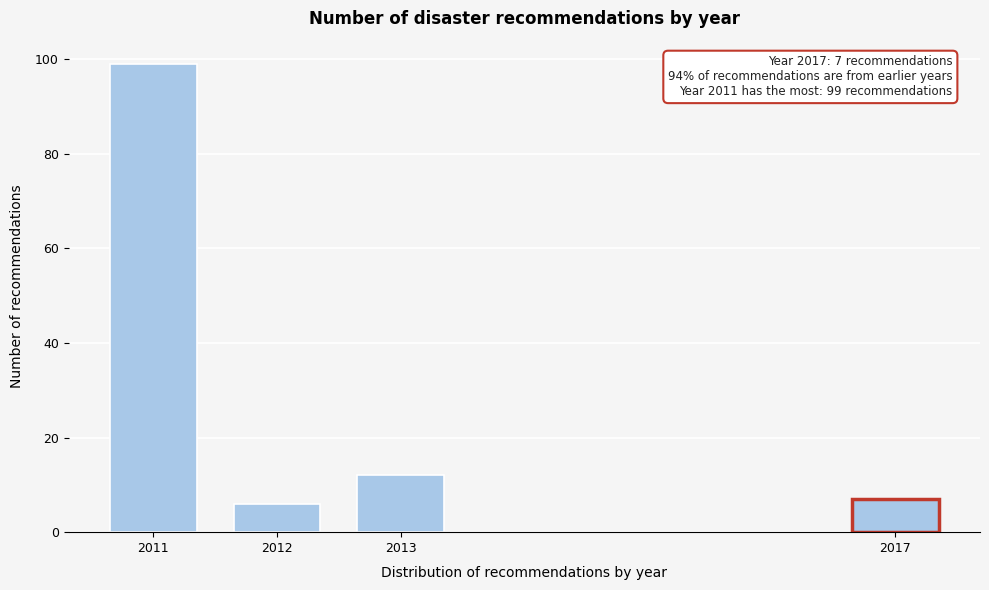

Reading left to right, transcribe all the data shown in this chart.

2011=99	2012=6	2013=12	2017=7